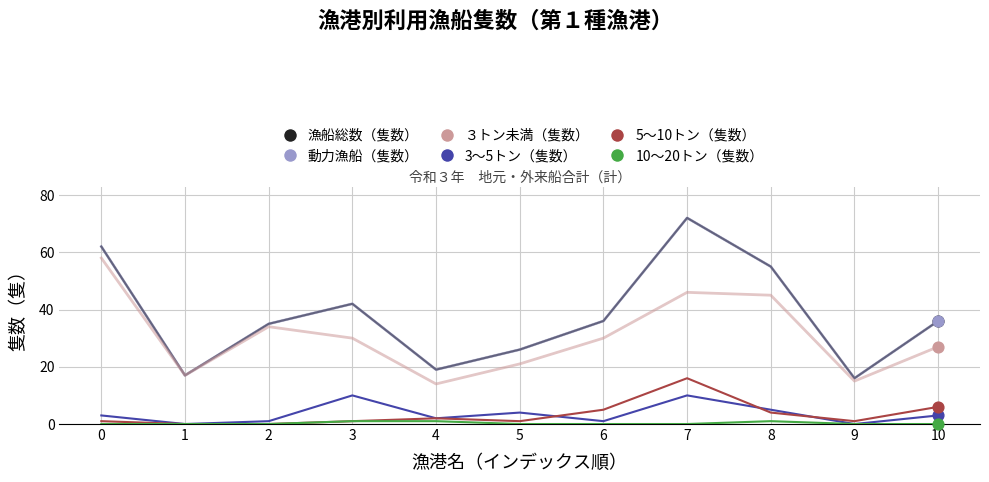

Is this an area chart (filled region under the line)?

No